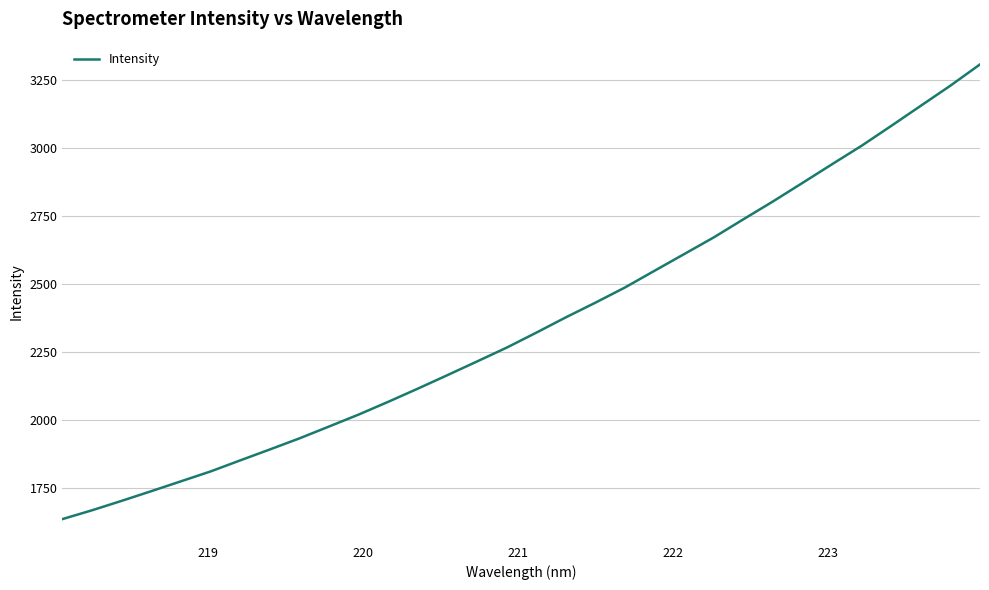

What is the difference between the maximum and minimum values?

1671.7